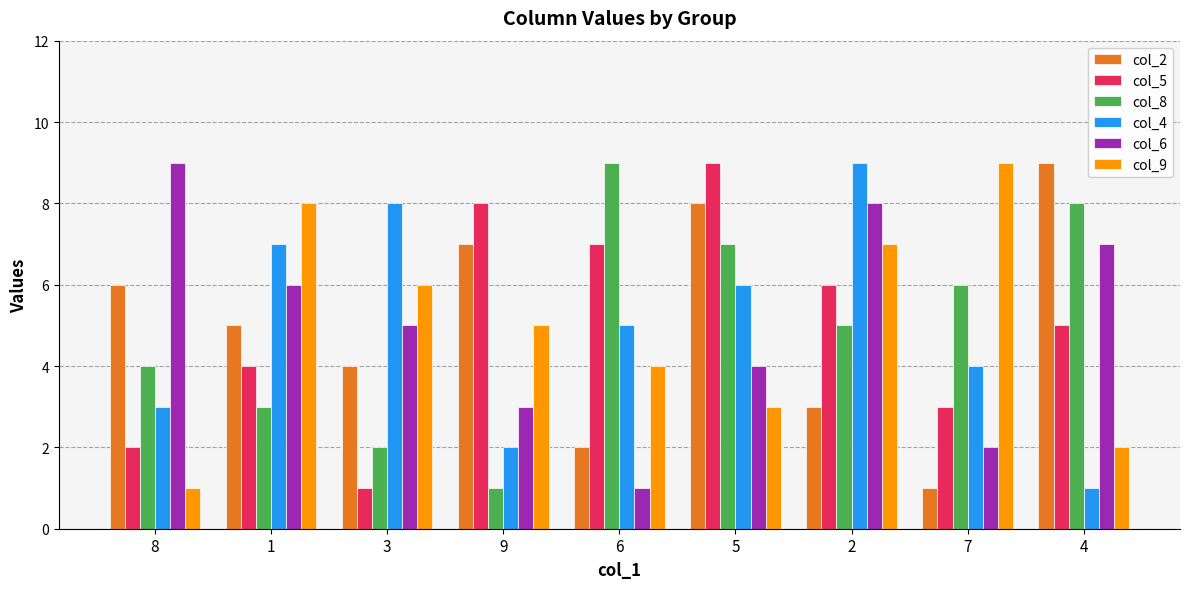

At which label is col_6 closest to 5?

3